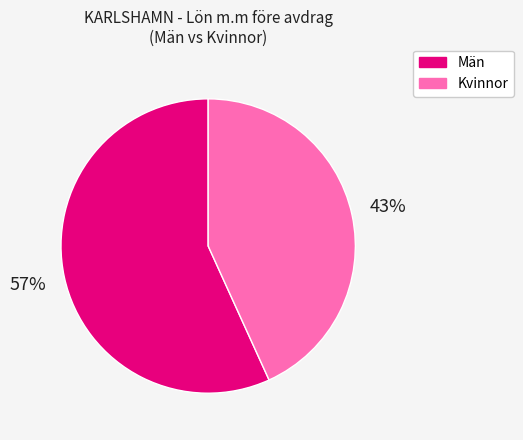

How many slices are in this pie chart?

2